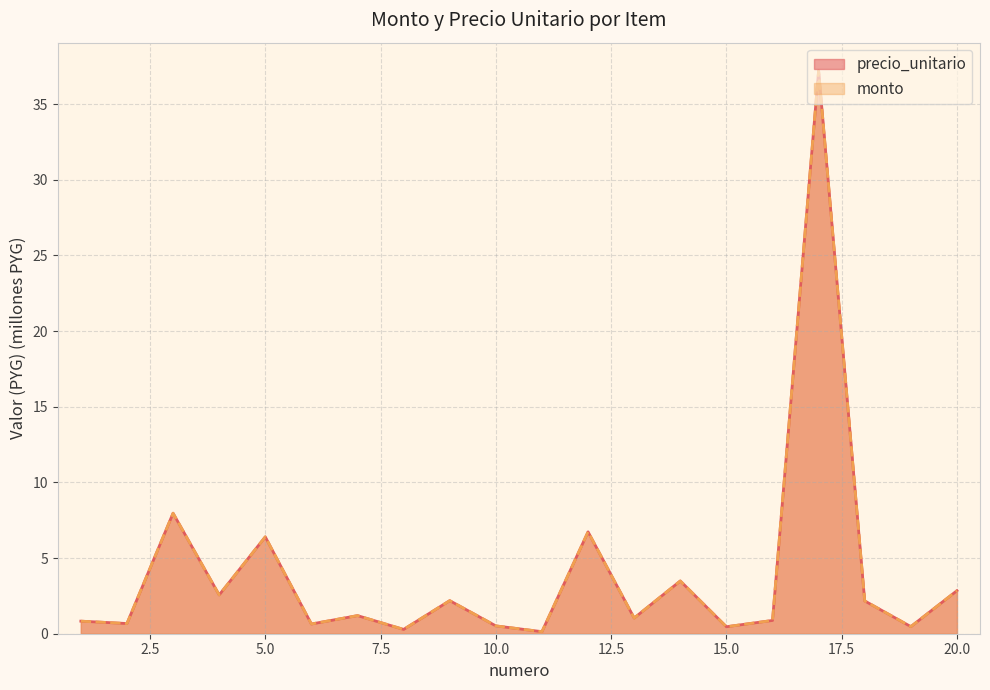

True or false: monto has more than 1 points higher than both neighbors.

True